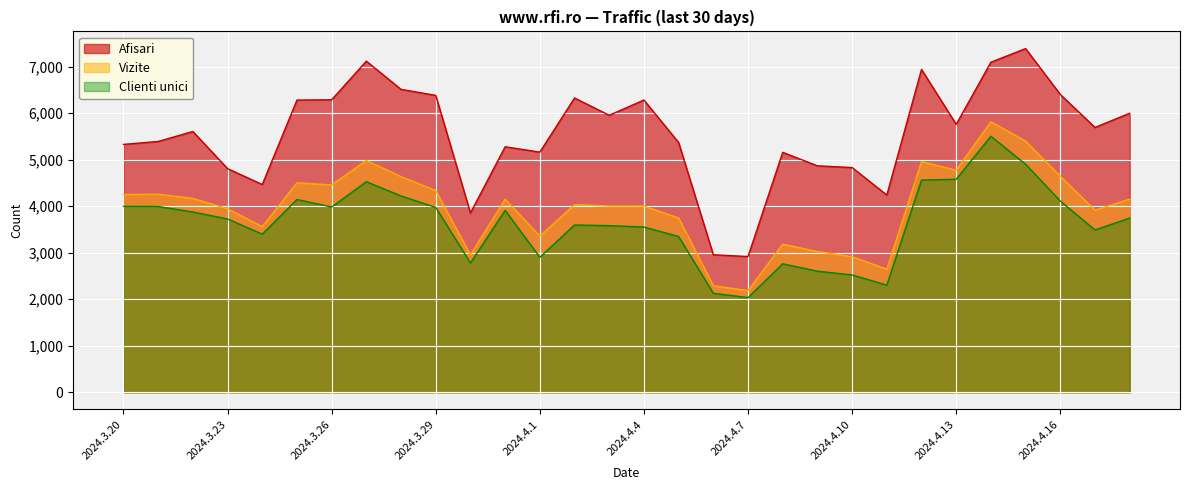

What is the total value across all series at 2024.4.11?

9192